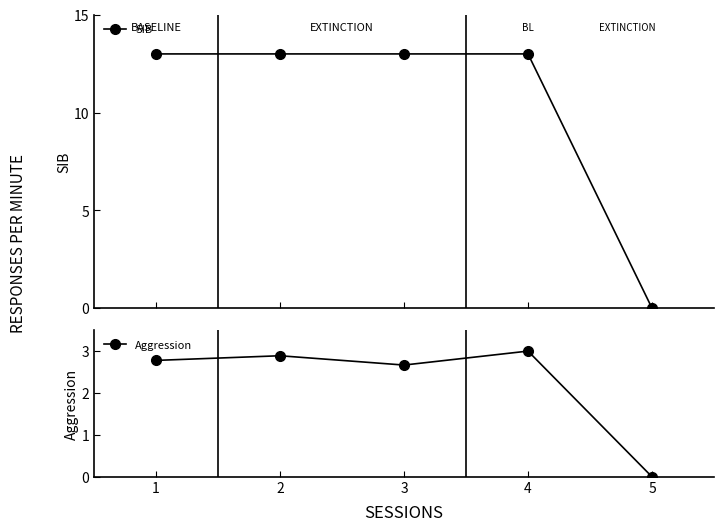

List the labels in order of SIB value, largest first.

4, 2, 1, 3, 5